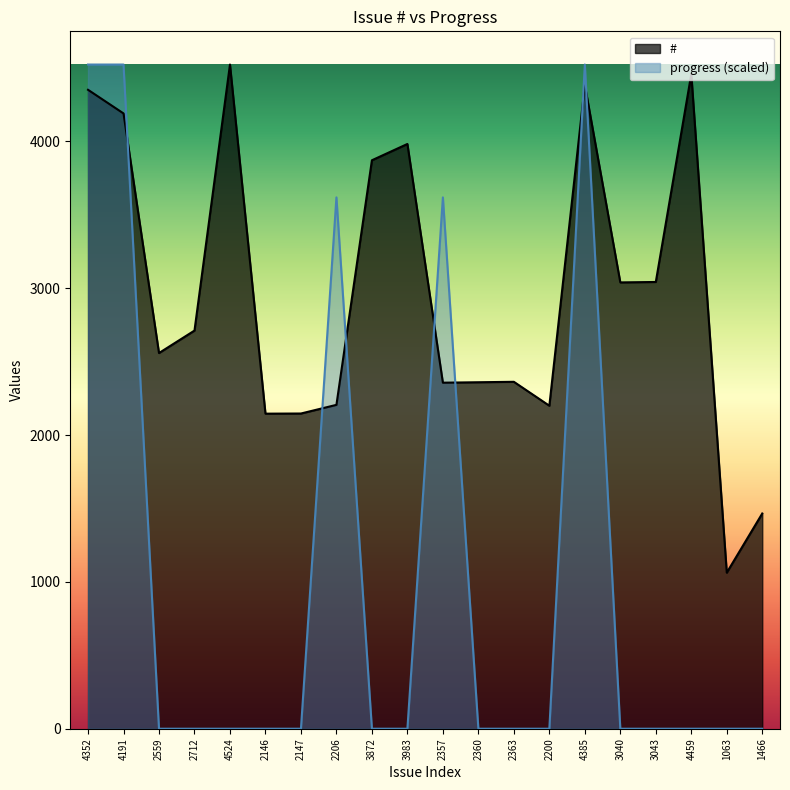

Which series changed the most between 2363 and 1466?

#